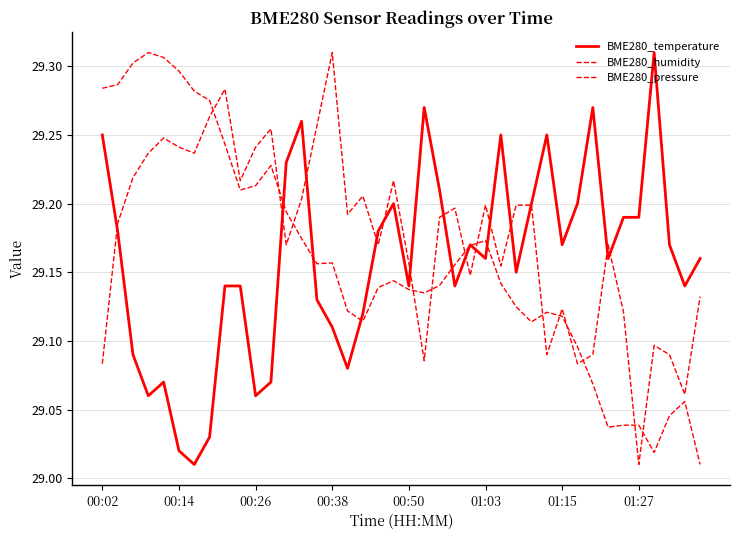

How many categories are shown in the chart?

40